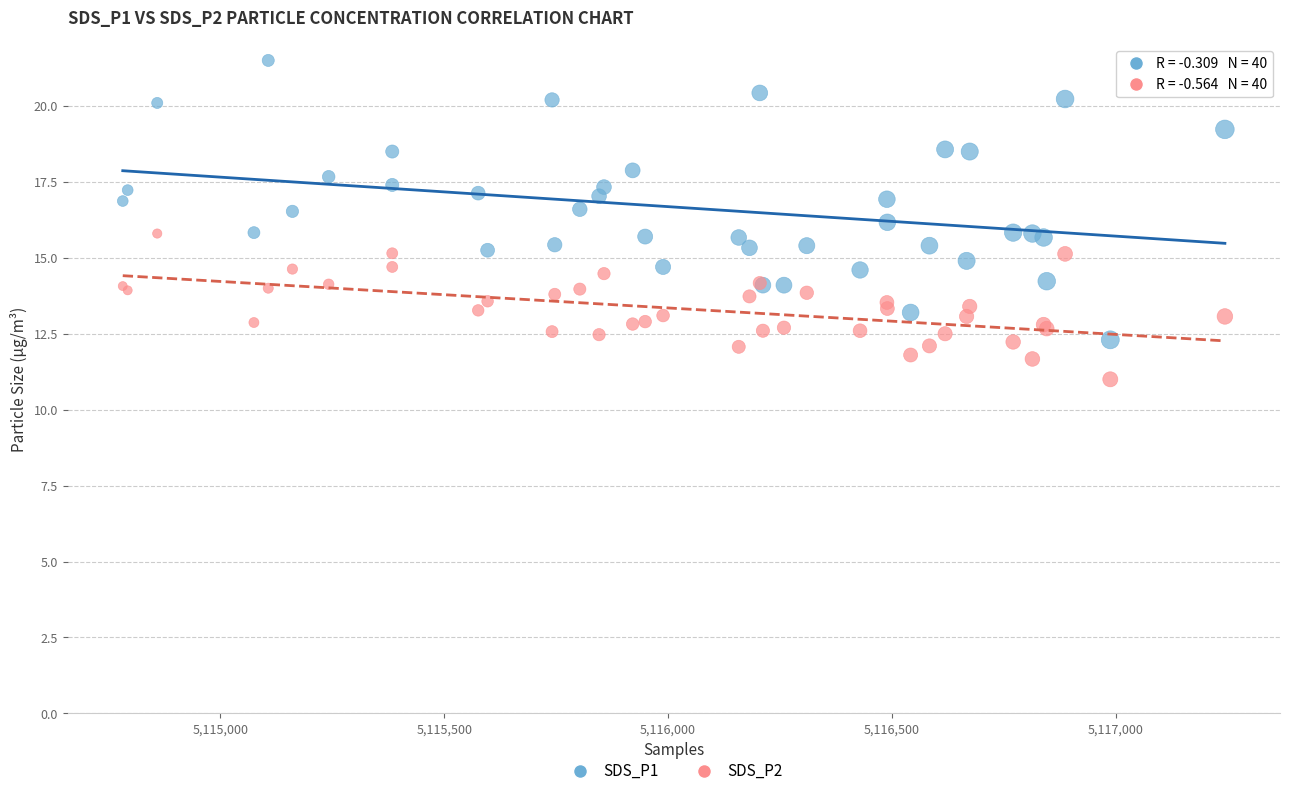

Which series contains the highest Y value?

SDS_P1